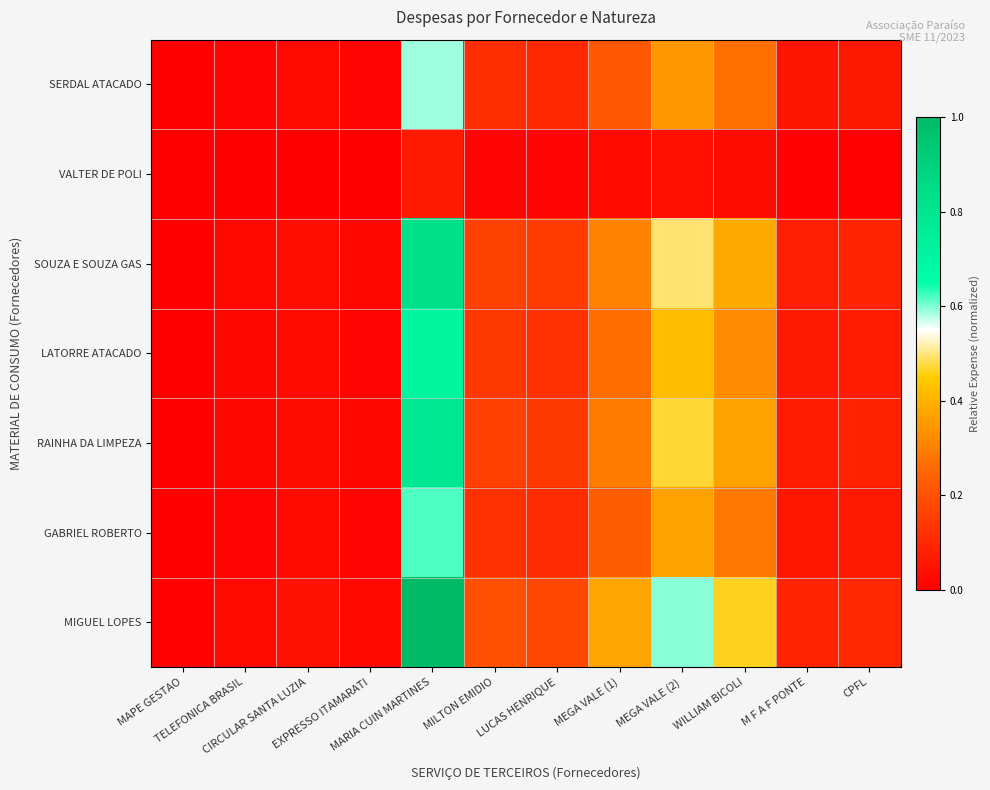

At which category is the sum across all series the highest?

MARIA CUIN MARTINES